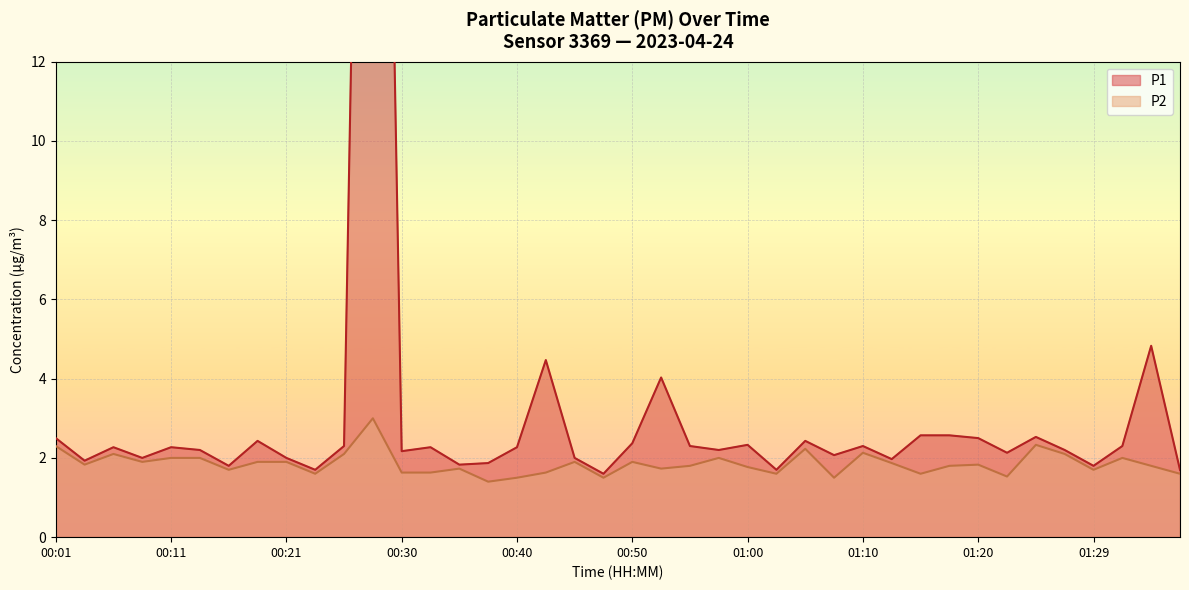

What is the spread (max minus min) of values at 00:16?

0.1